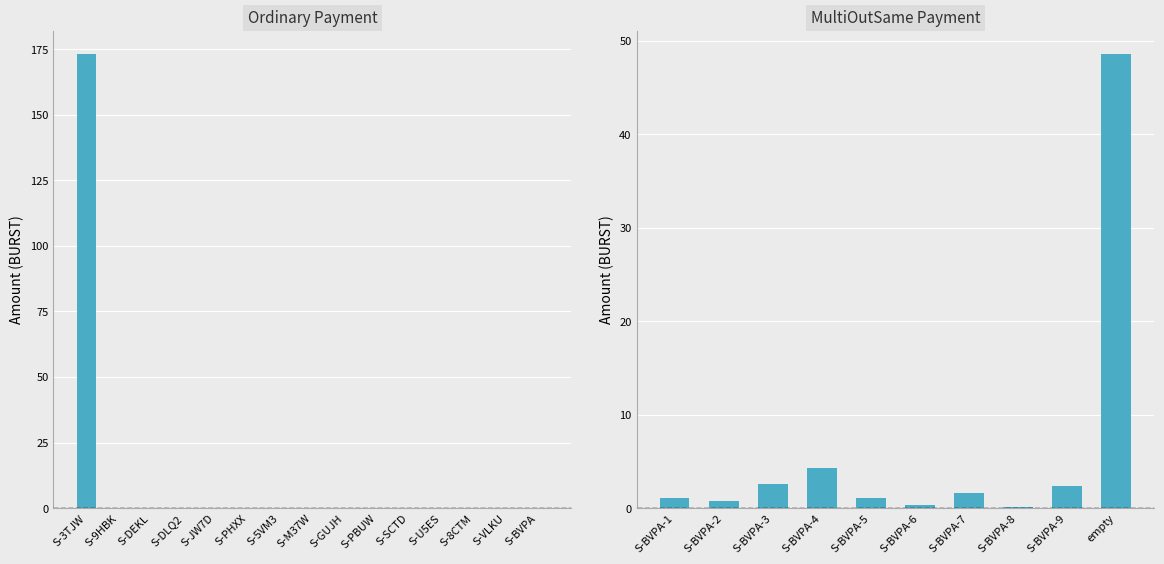

What is the minimum value shown in the chart?

0.1